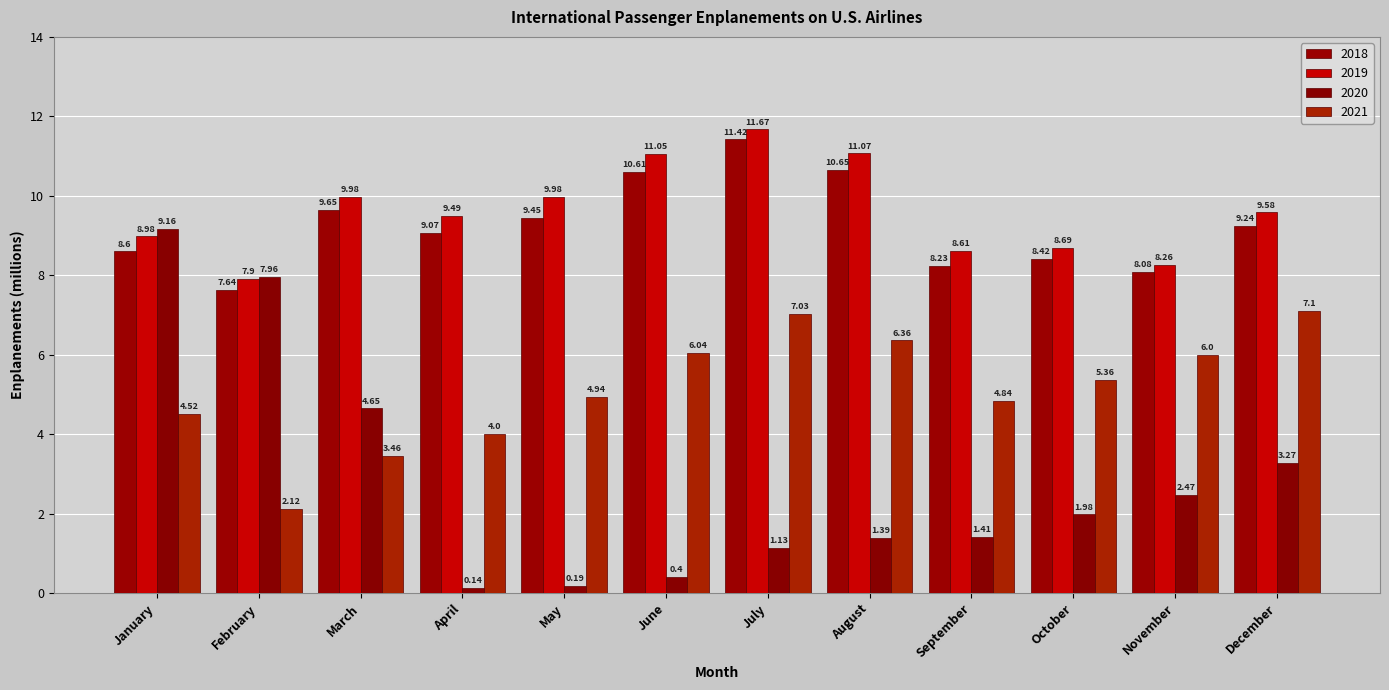

True or false: 2019 has a value of 11.1 at August.

True